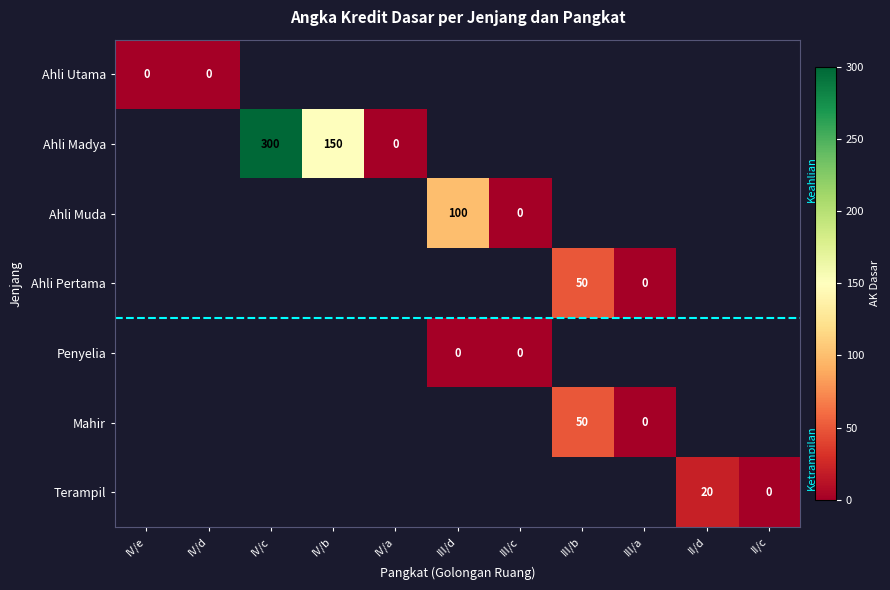

Where is Ahli Utama nearest to the value 0?

IV/e